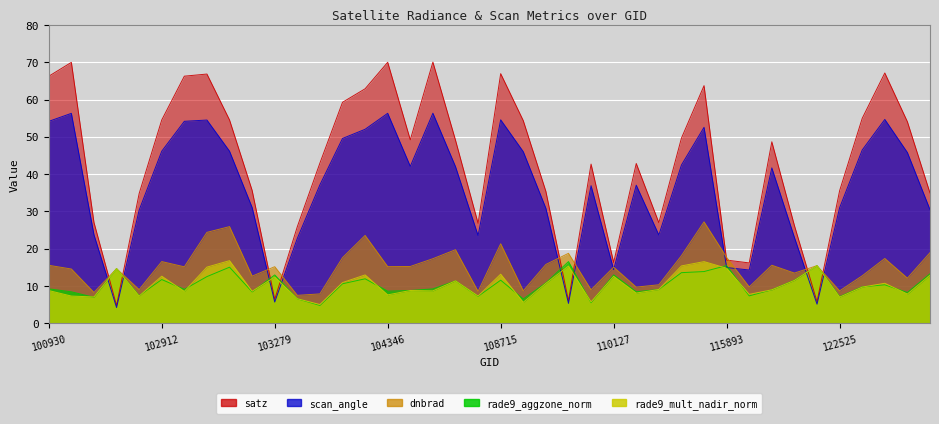

Reading left to right, list all the values displayed in this chart.

dnbrad: 100930=15.6	102421=14.6	102551=8.3	102671=14.7	102792=9.1	102912=16.6	102920=15.2	103032=24.4	103040=25.9	103160=12.7	103279=15.2	103397=7.5	103761=7.9	104229=17.6	104236=23.6	104346=15.2	104355=15.3	107834=17.3	107843=19.7	108015=8.6	108715=21.3	108729=8.7	108899=15.8	109072=18.8	109780=9.0	110127=15.1	110299=9.7	115265=10.3	115378=18.1	115500=27.2	115893=17.7	121308=9.8	122002=15.6	122178=13.5	122346=15.5	122525=8.7	122710=12.7	122884=17.4	122895=12.1	123073=18.9
satz: 100930=66.3	102421=70.0	102551=27.1	102671=4.8	102792=34.8	102912=54.5	102920=66.3	103032=66.8	103040=54.5	103160=35.6	103279=6.4	103397=25.9	103761=43.0	104229=59.3	104236=62.9	104346=70.0	104355=49.2	107834=70.0	107843=49.1	108015=26.8	108715=66.9	108729=54.3	108899=35.4	109072=6.1	109780=42.7	110127=16.3	110299=42.9	115265=27.0	115378=49.7	115500=63.7	115893=17.0	121308=16.2	122002=48.7	122178=26.2	122346=5.8	122525=35.6	122710=55.0	122884=67.1	122895=54.1	123073=35.0
rade9_aggzone_norm: 100930=9.3	102421=8.5	102551=7.0	102671=14.7	102792=7.4	102912=11.7	102920=9.1	103032=12.5	103040=15.1	103160=8.4	103279=13.0	103397=6.6	103761=4.8	104229=10.6	104236=11.9	104346=8.6	104355=8.8	107834=9.2	107843=11.4	108015=7.2	108715=11.6	108729=6.5	108899=10.8	109072=16.6	109780=5.5	110127=13.0	110299=8.5	115265=9.1	115378=13.6	115500=13.9	115893=15.5	121308=7.4	122002=9.0	122178=11.6	122346=15.5	122525=7.2	122710=9.8	122884=10.3	122895=8.3	123073=13.3
rade9_mult_nadir_norm: 100930=8.8	102421=7.3	102551=7.1	102671=14.7	102792=7.3	102912=12.6	102920=8.6	103032=15.1	103040=16.8	103160=8.6	103279=12.4	103397=6.6	103761=5.1	104229=10.9	104236=13.0	104346=7.6	104355=8.8	107834=8.7	107843=11.4	108015=7.3	108715=13.2	108729=5.6	108899=10.7	109072=15.4	109780=5.8	110127=12.6	110299=8.1	115265=9.1	115378=15.4	115500=16.6	115893=14.8	121308=7.8	122002=9.0	122178=11.5	122346=15.5	122525=7.0	122710=9.7	122884=10.8	122895=7.9	123073=12.9
scan_angle: 100930=54.2	102421=56.3	102551=23.8	102671=4.2	102792=30.4	102912=46.2	102920=54.2	103032=54.5	103040=46.2	103160=31.1	103279=5.7	103397=22.8	103761=37.1	104229=49.6	104236=52.0	104346=56.3	104355=42.1	107834=56.3	107843=42.0	108015=23.5	108715=54.6	108729=46.0	108899=30.9	109072=5.4	109780=36.9	110127=14.4	110299=37.0	115265=23.7	115378=42.4	115500=52.6	115893=15.0	121308=14.3	122002=41.7	122178=23.0	122346=5.1	122525=31.0	122710=46.5	122884=54.7	122895=45.8	123073=30.5